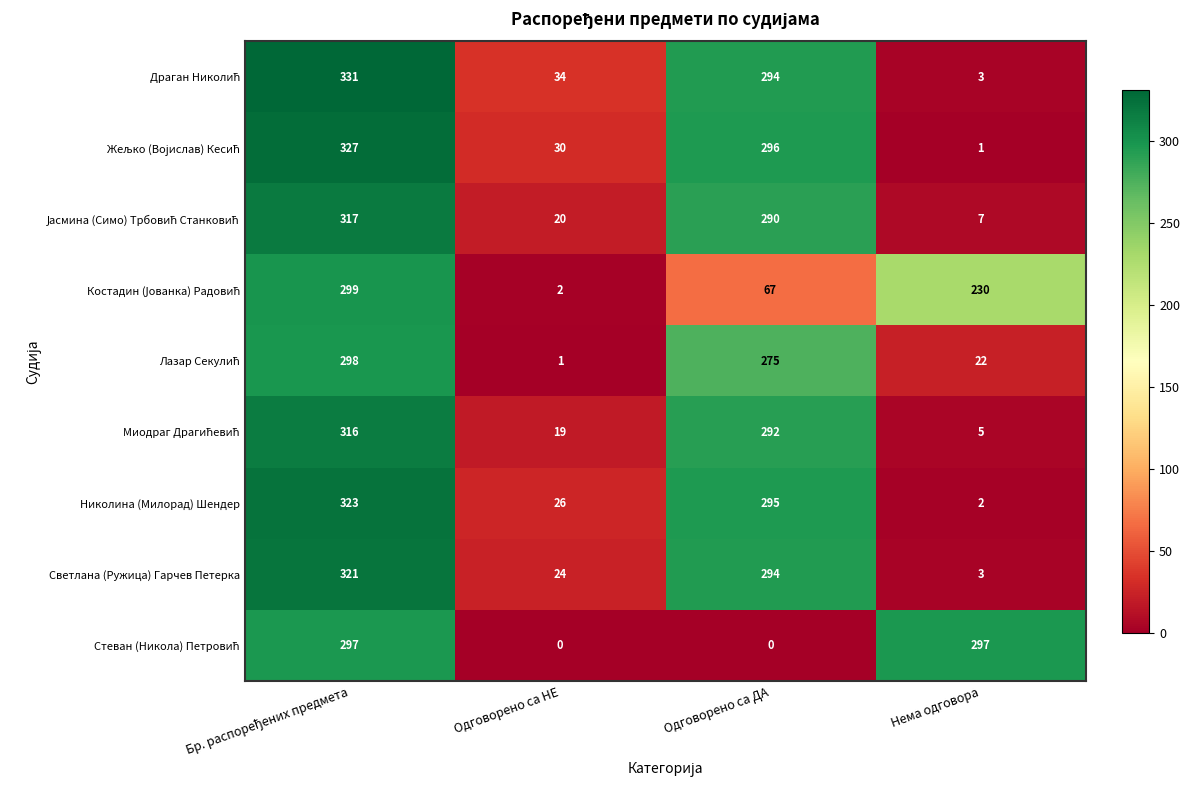

What is the spread (max minus min) of values at Одговорено са ДА?

296